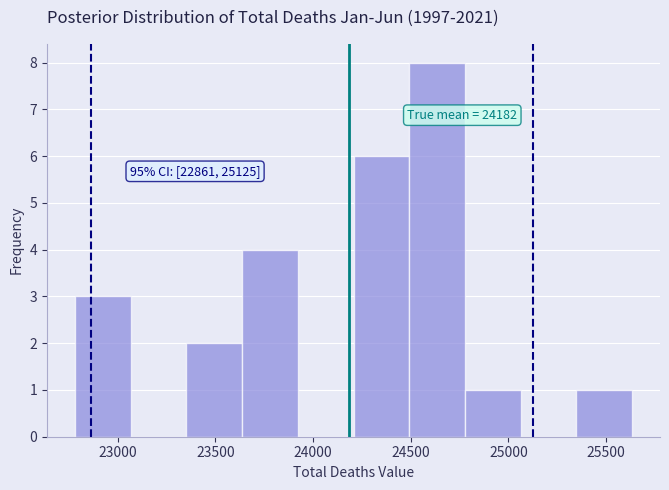

Over which range of the x-axis is the bar tallest?

24500 to 24800